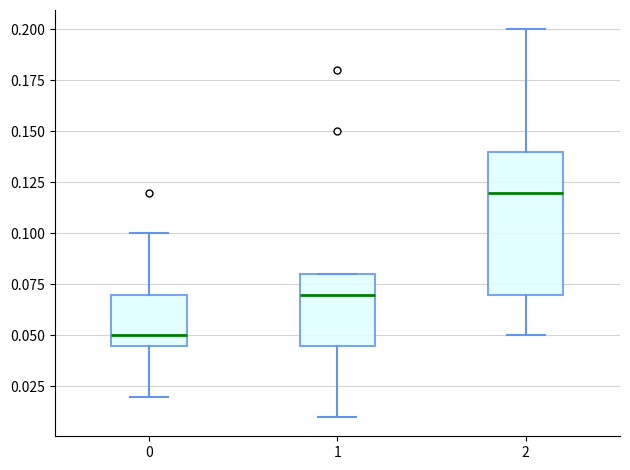

Which box's median line is the highest?

2